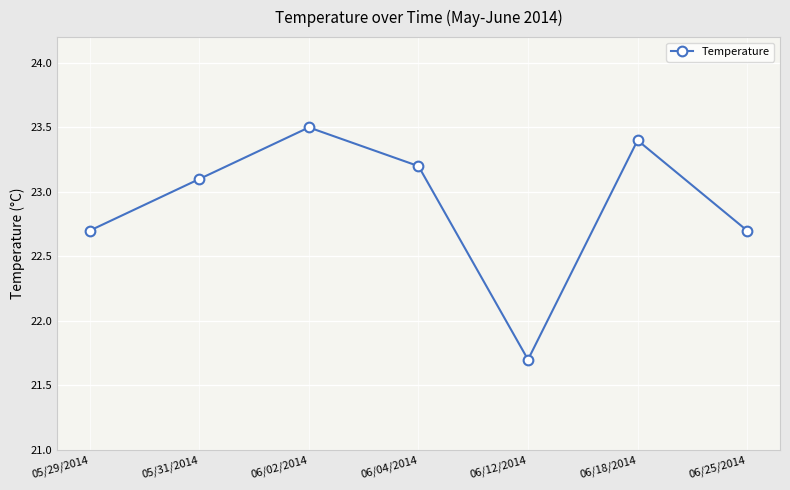

True or false: the data shows 23.2 at 06/04/2014.

True